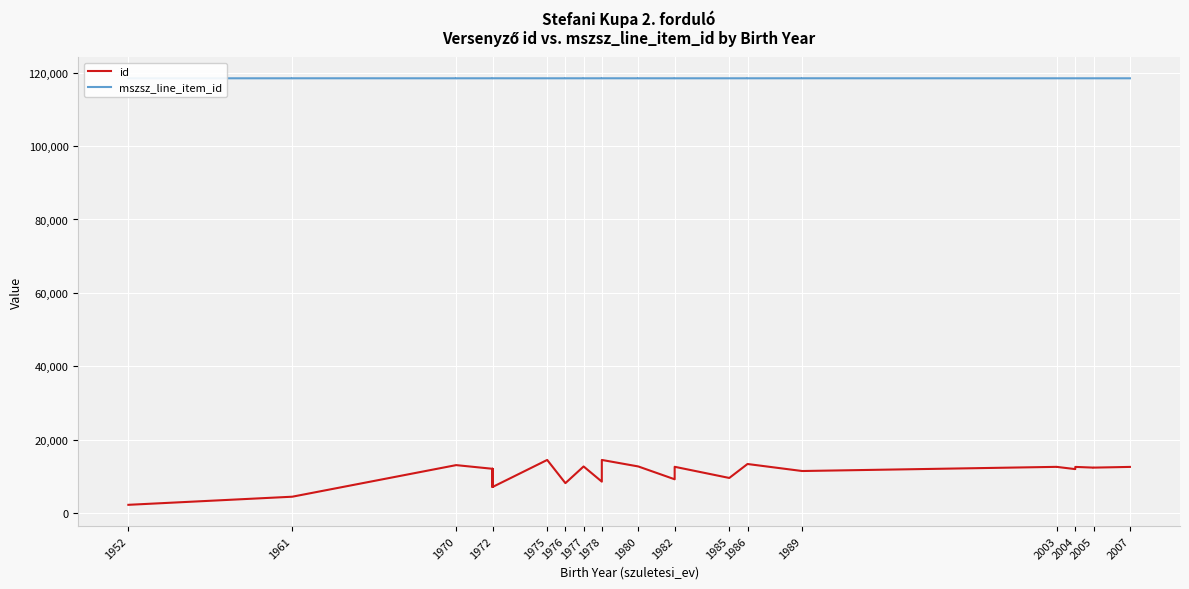

How many values in the mszsz_line_item_id series are below 118508?

18